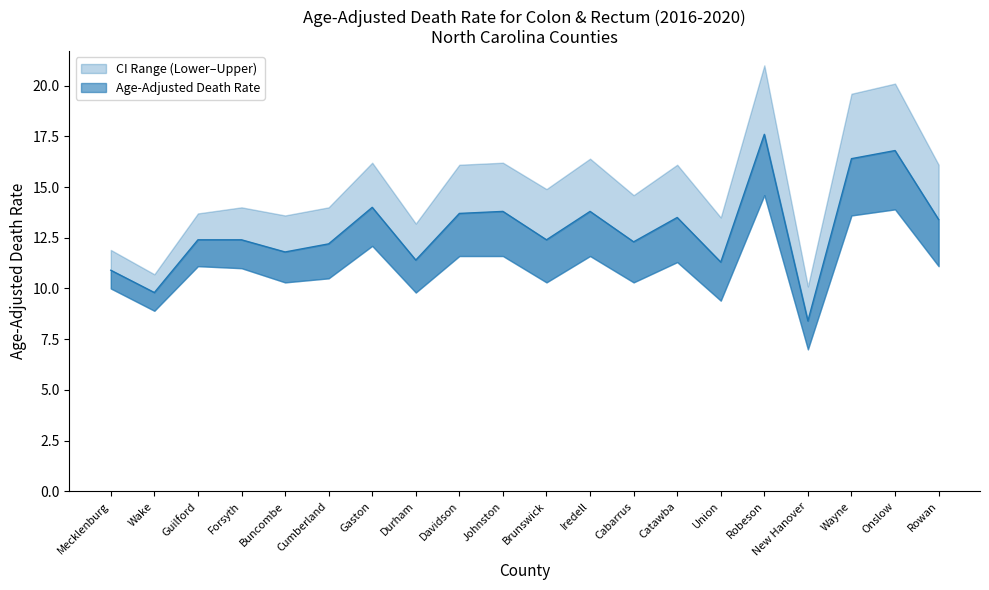

At how many categories does at least one series exceed 18?

3